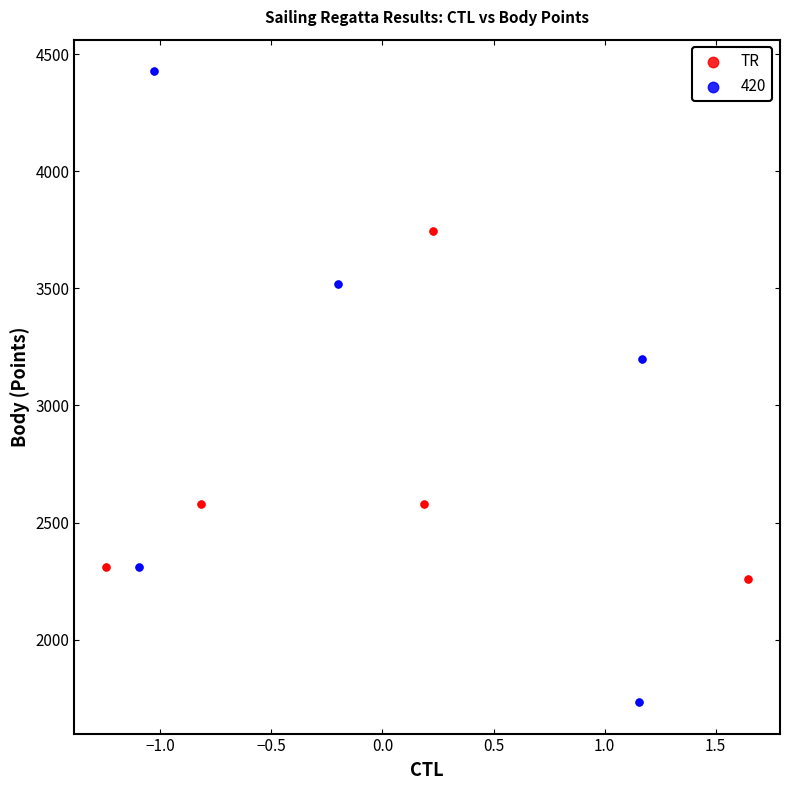

Which series has the largest Y range (max minus min)?

420